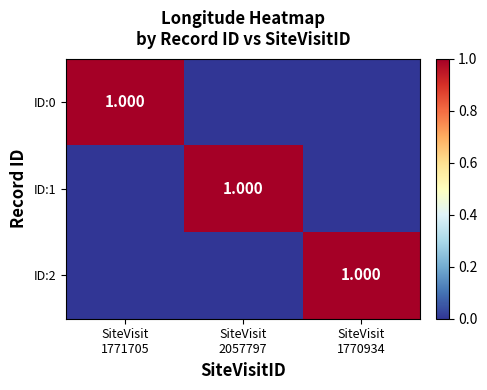

At which label is ID:0 closest to 0?

SiteVisit 2057797